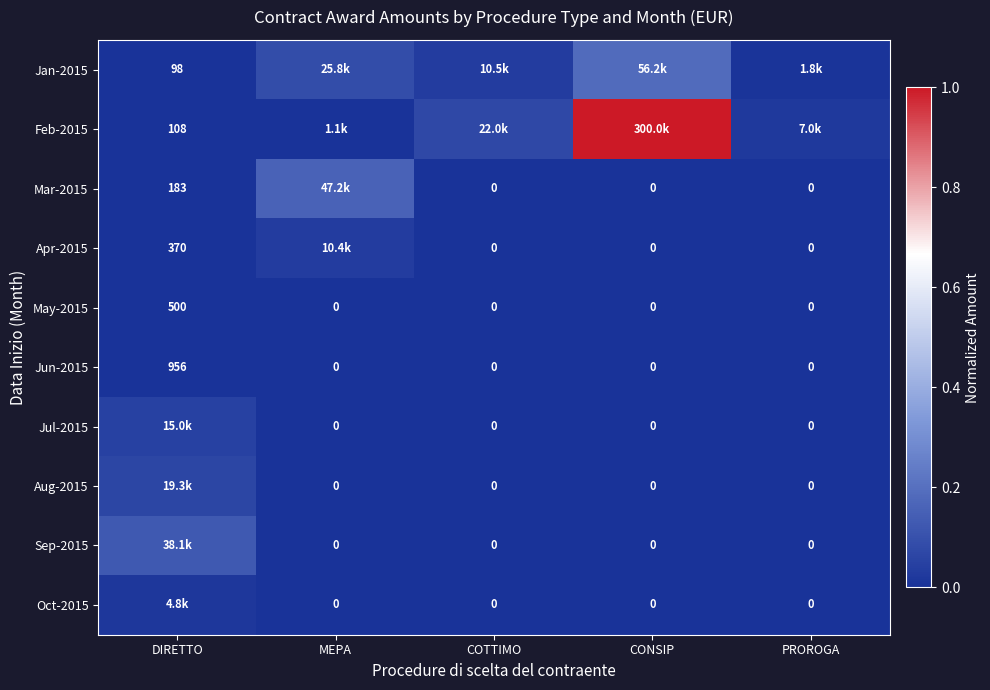

Between PROROGA and CONSIP, which is larger?

CONSIP